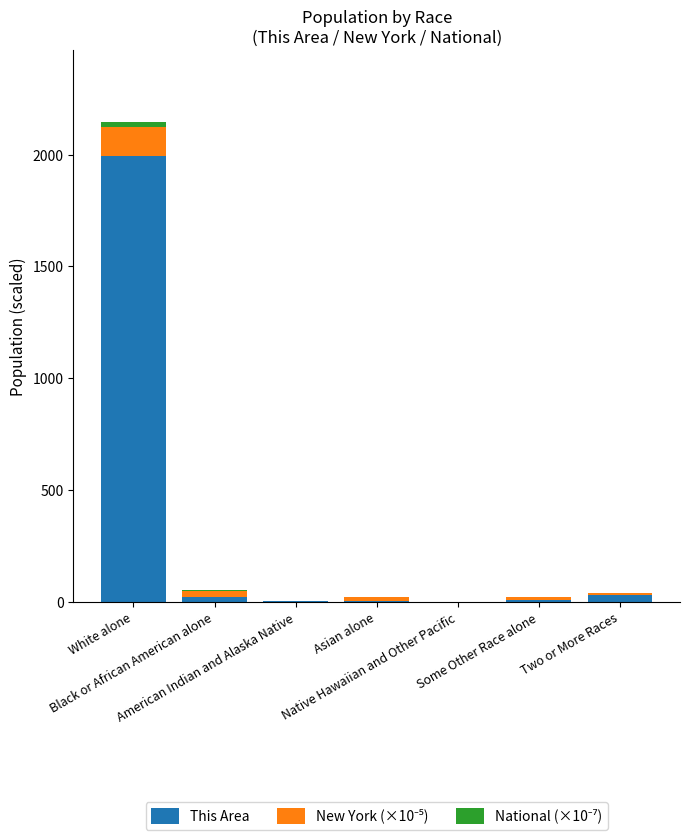

The value of National (×10⁻⁷) at Two or More Races is 0.5. True or false?

False